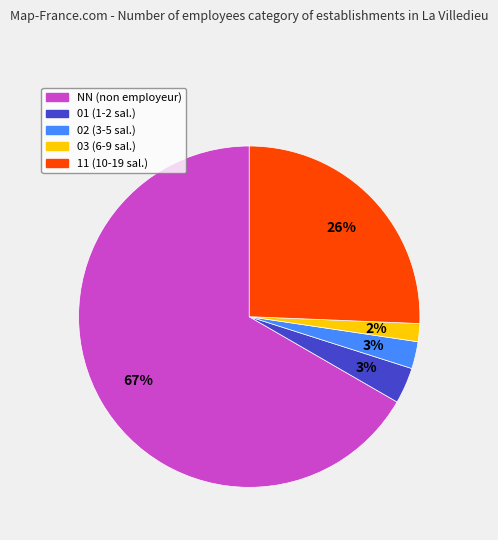

How many segments does this pie chart have?

5